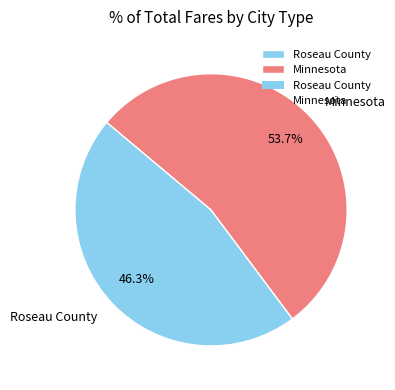

To the nearest percent, what percentage of the pie is Minnesota?

54%